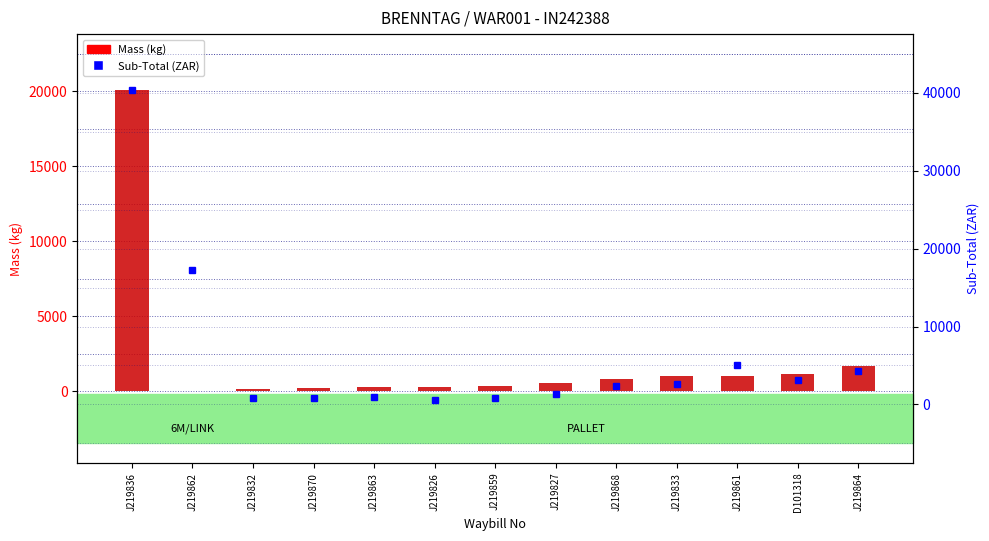

What position from the left is J219863?

5